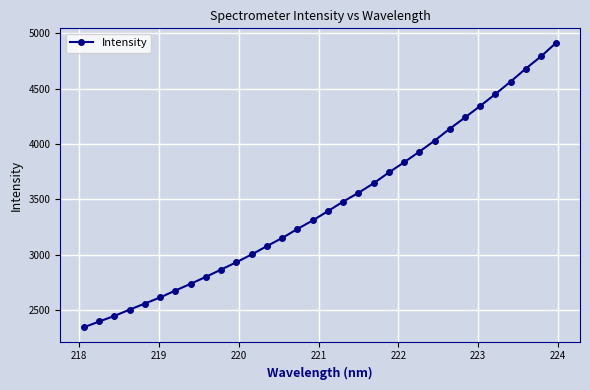

True or false: there are more than 2 points higher than both neighbors.

False